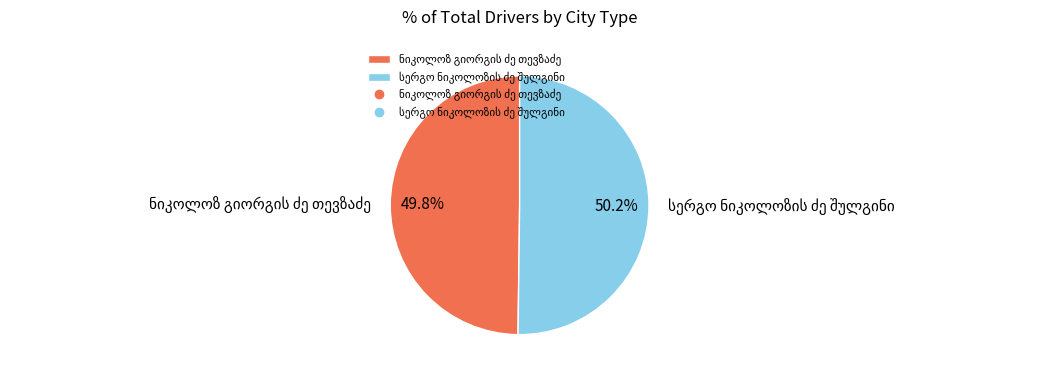

Does any single category account for the majority?

Yes